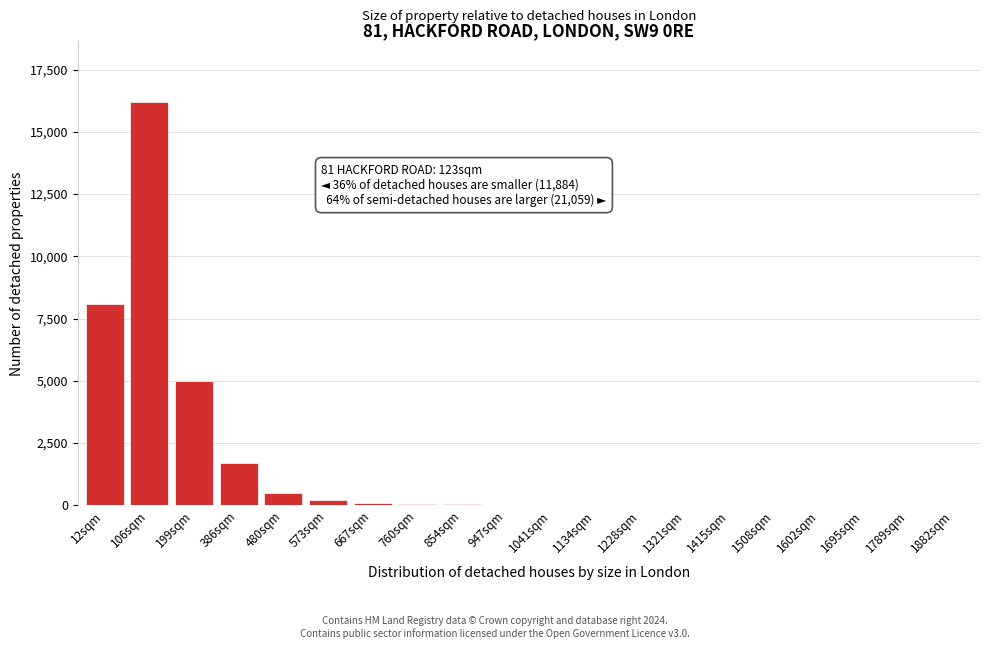

What is the sum of all values?

31979